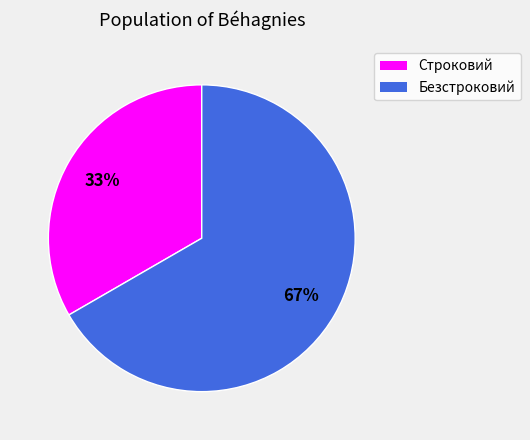

Is there a majority slice in this chart?

Yes